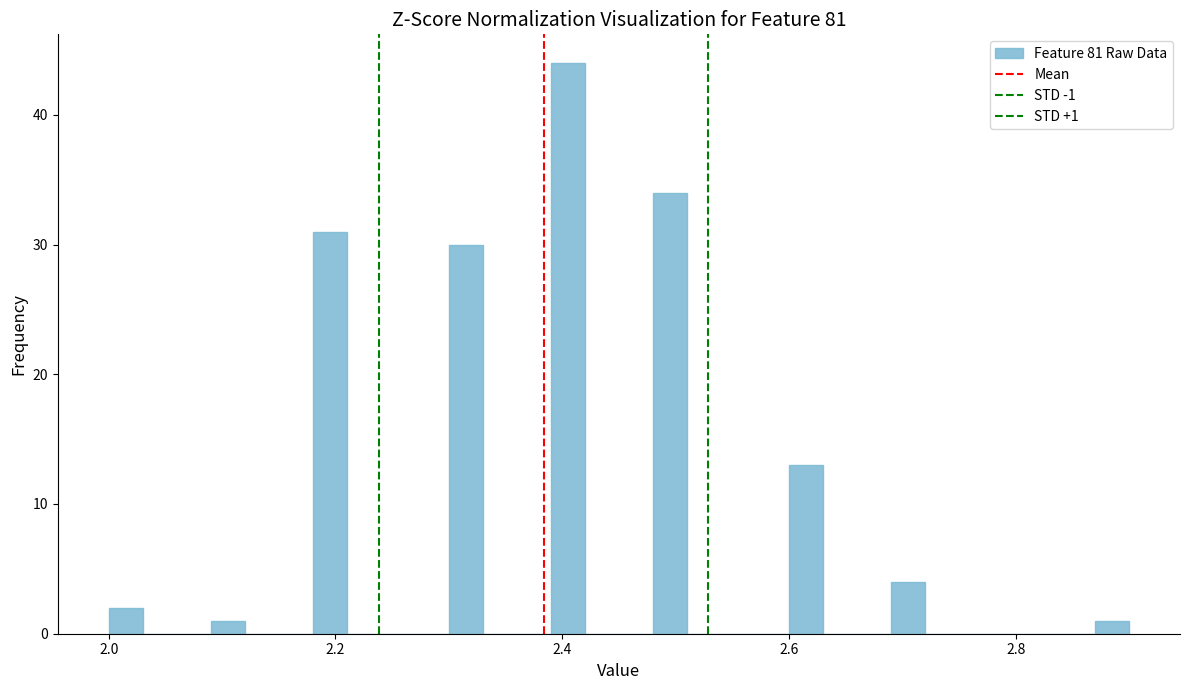

Read against the x-axis, roughly where is the centre of the tallest bar?

2.40